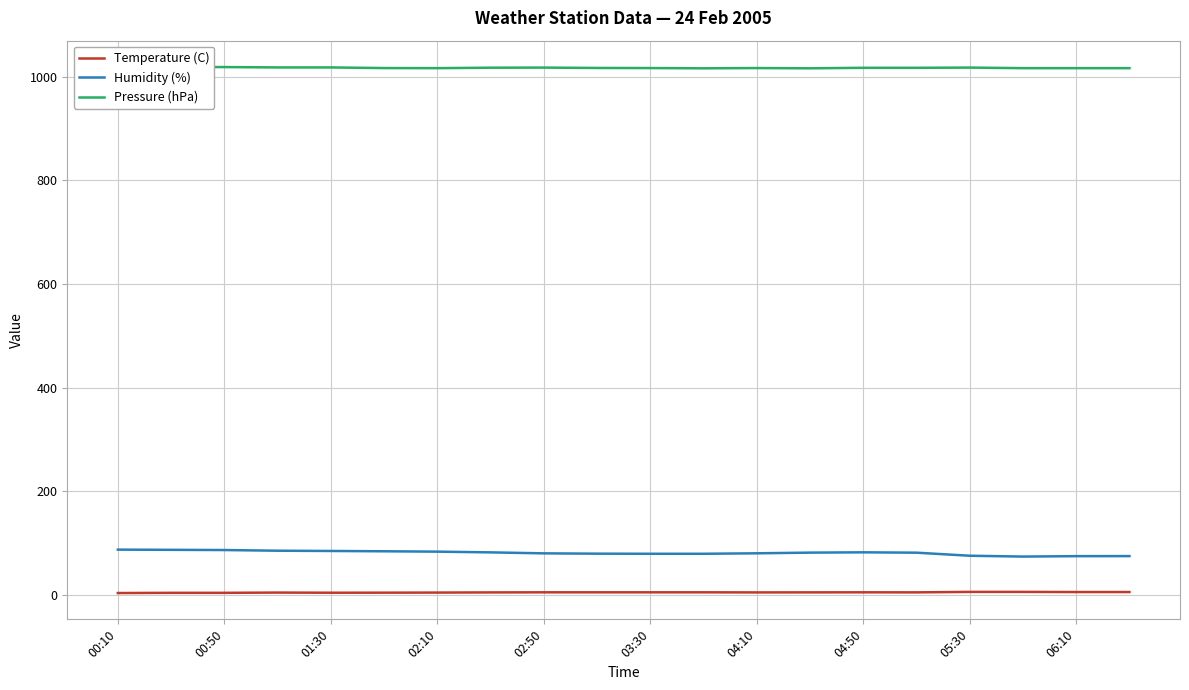

True or false: Temperature (C) and Humidity (%) cross at least once.

False